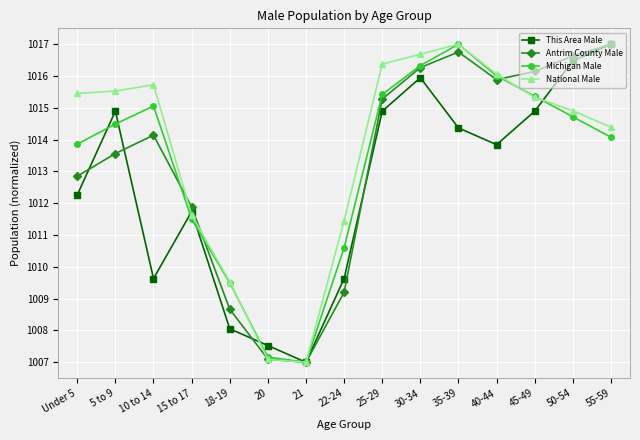

The Antrim County Male series shows 238.1 at 15 to 17. True or false?

False